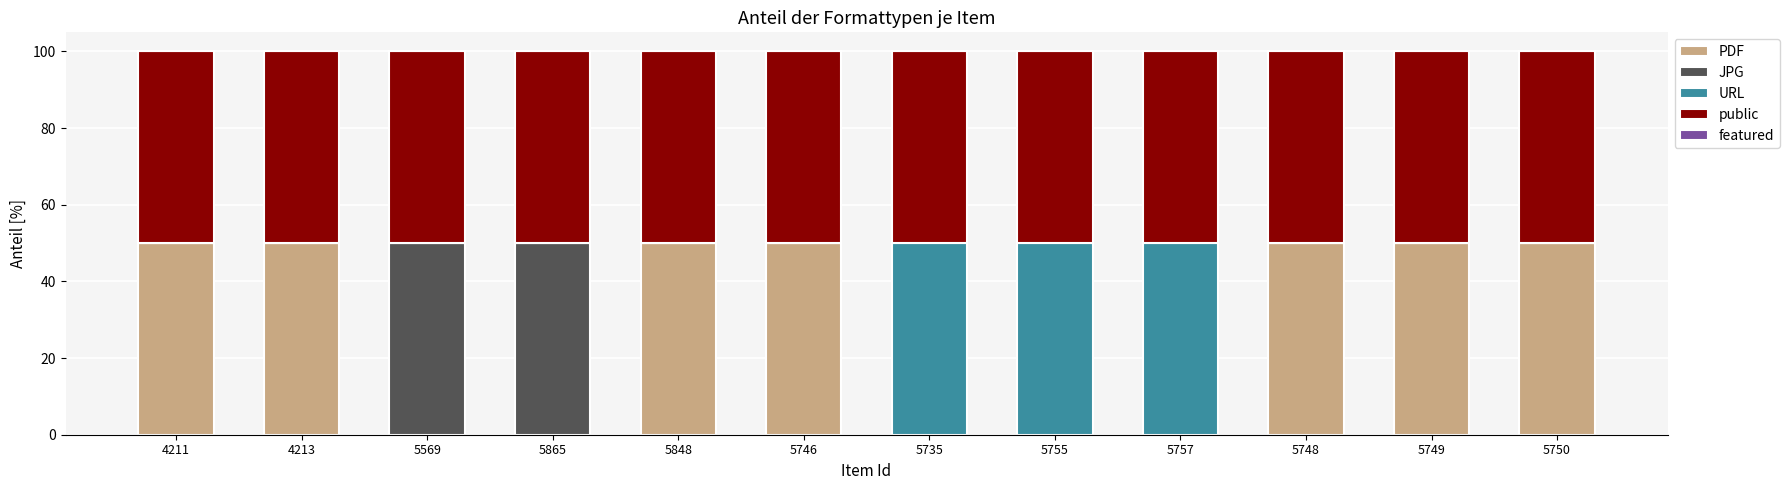

What is the maximum value for PDF?

50